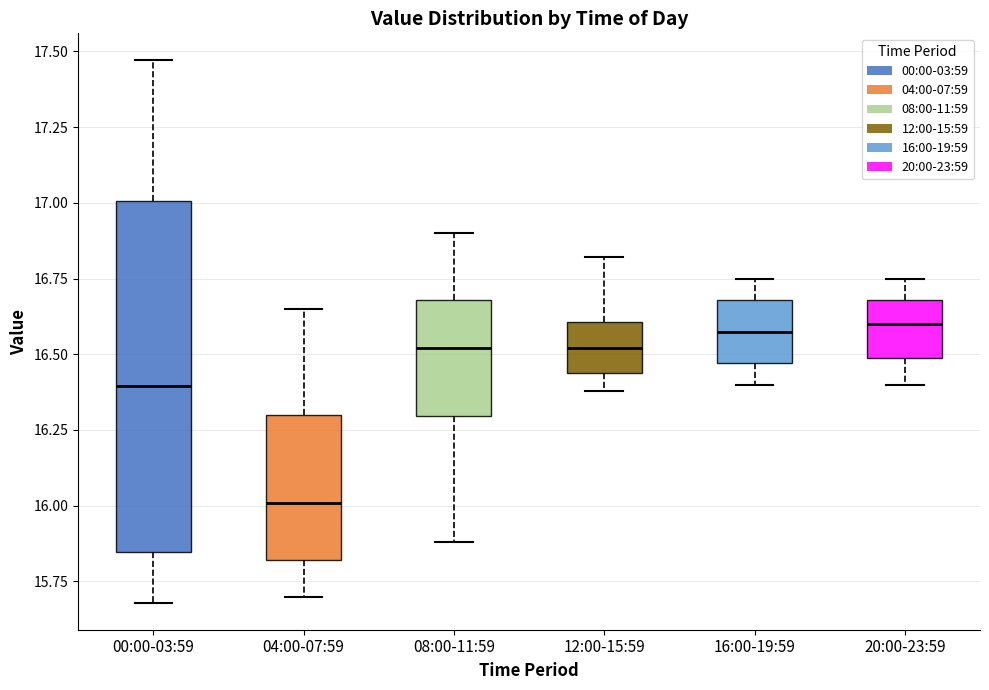

Comparing the boxes themselves (not the whiskers), which one is the tallest?

00:00-03:59